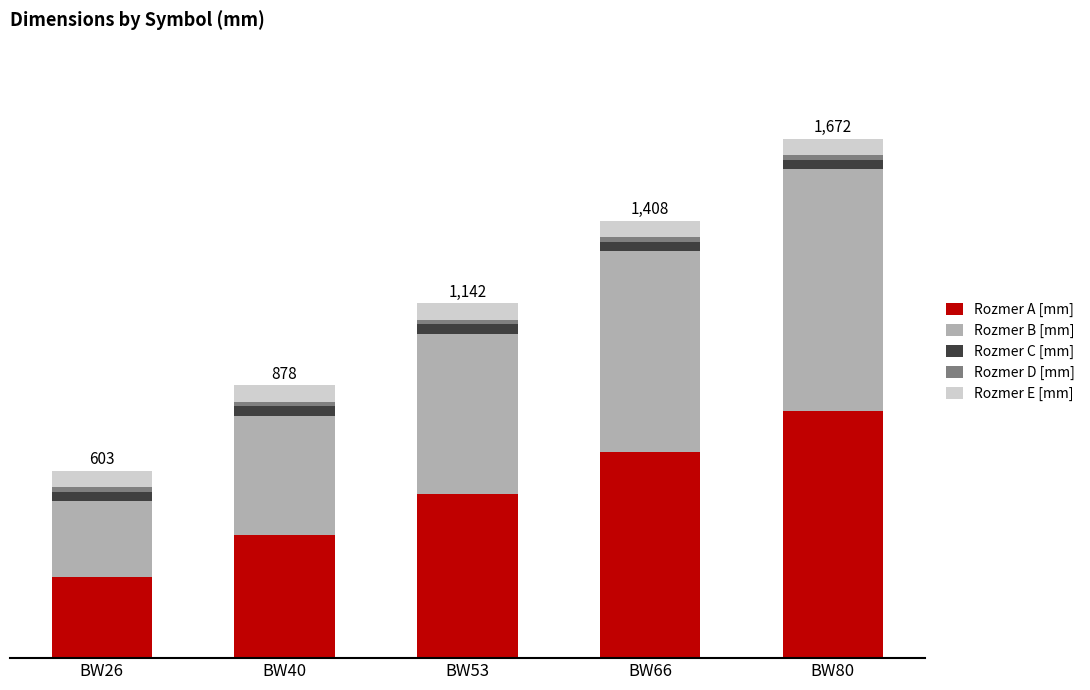

List the series in order of their peak value, highest first.

Rozmer A [mm], Rozmer B [mm], Rozmer E [mm], Rozmer C [mm], Rozmer D [mm]